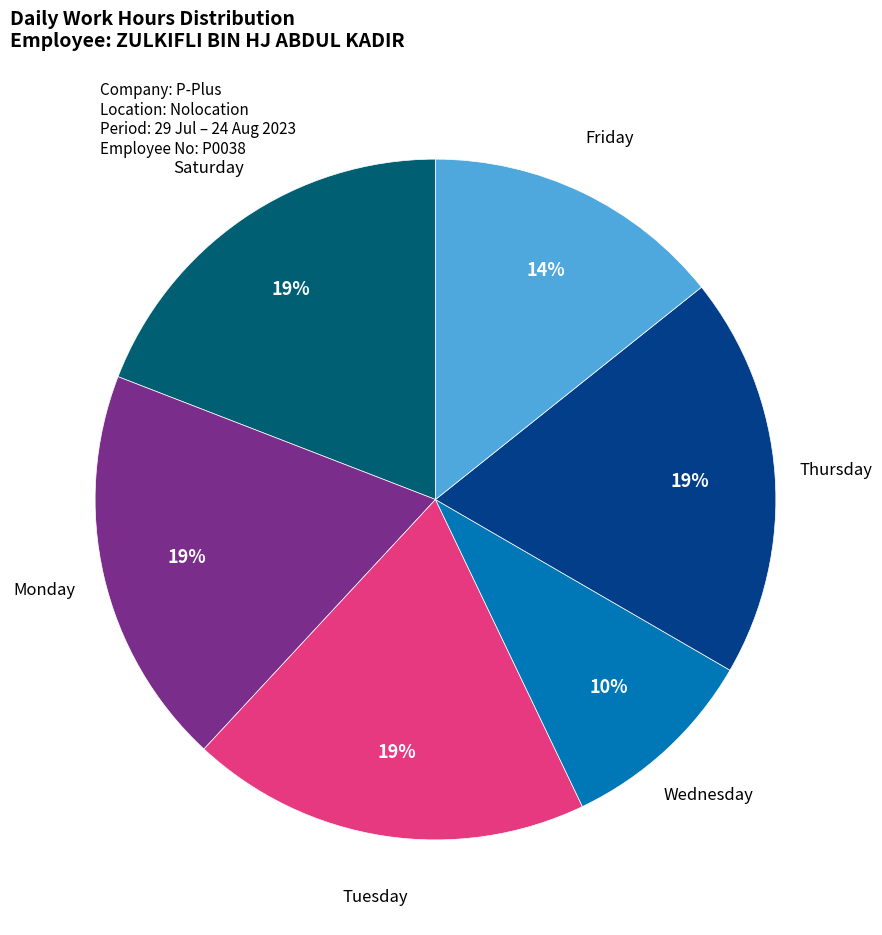

Between Friday and Monday, which is larger?

Monday